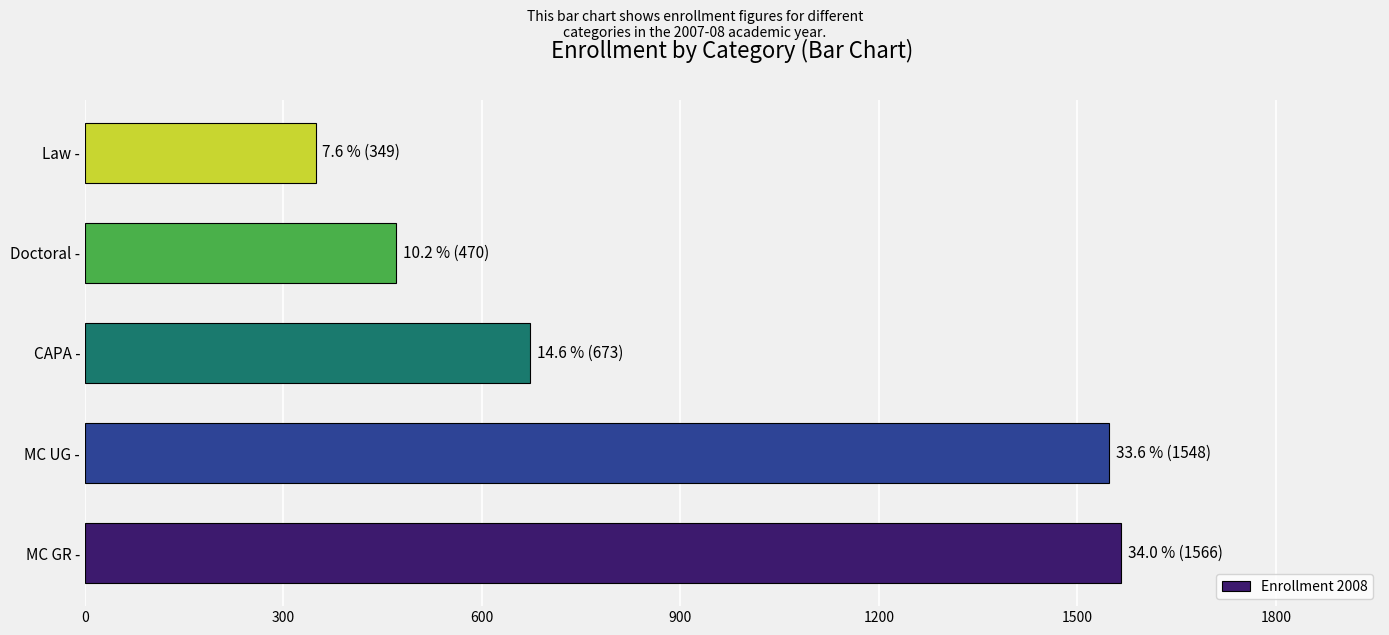

Which category has the lowest value across all series?

Law -